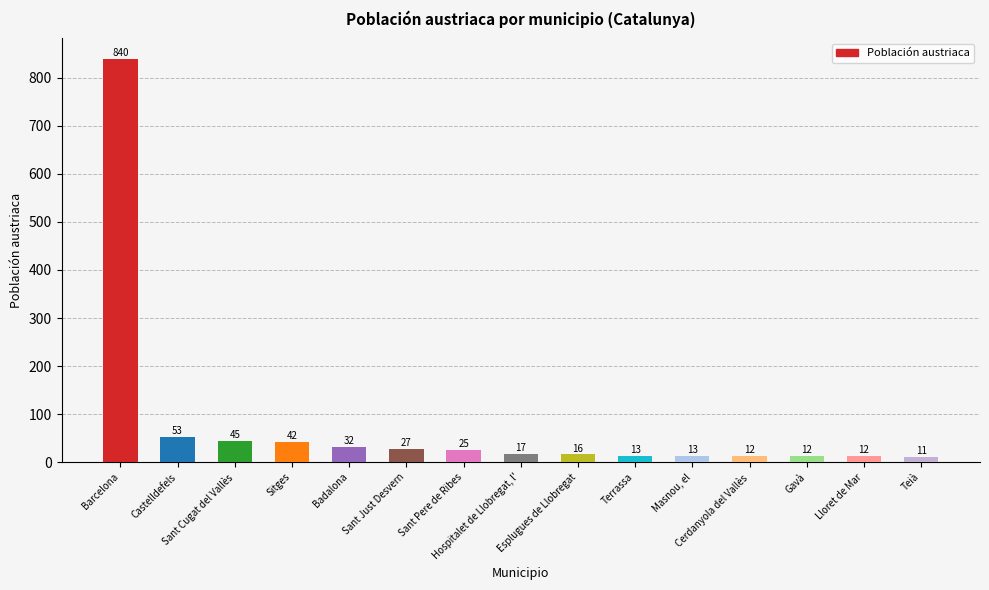

What is the value of the 6th bar from the left?

27